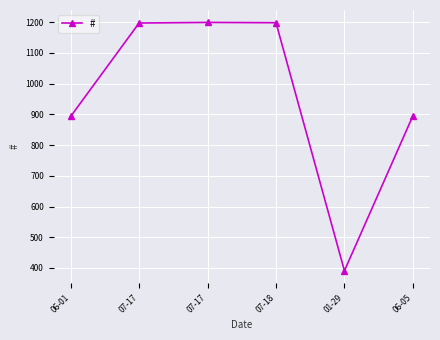

What is the average value?

962